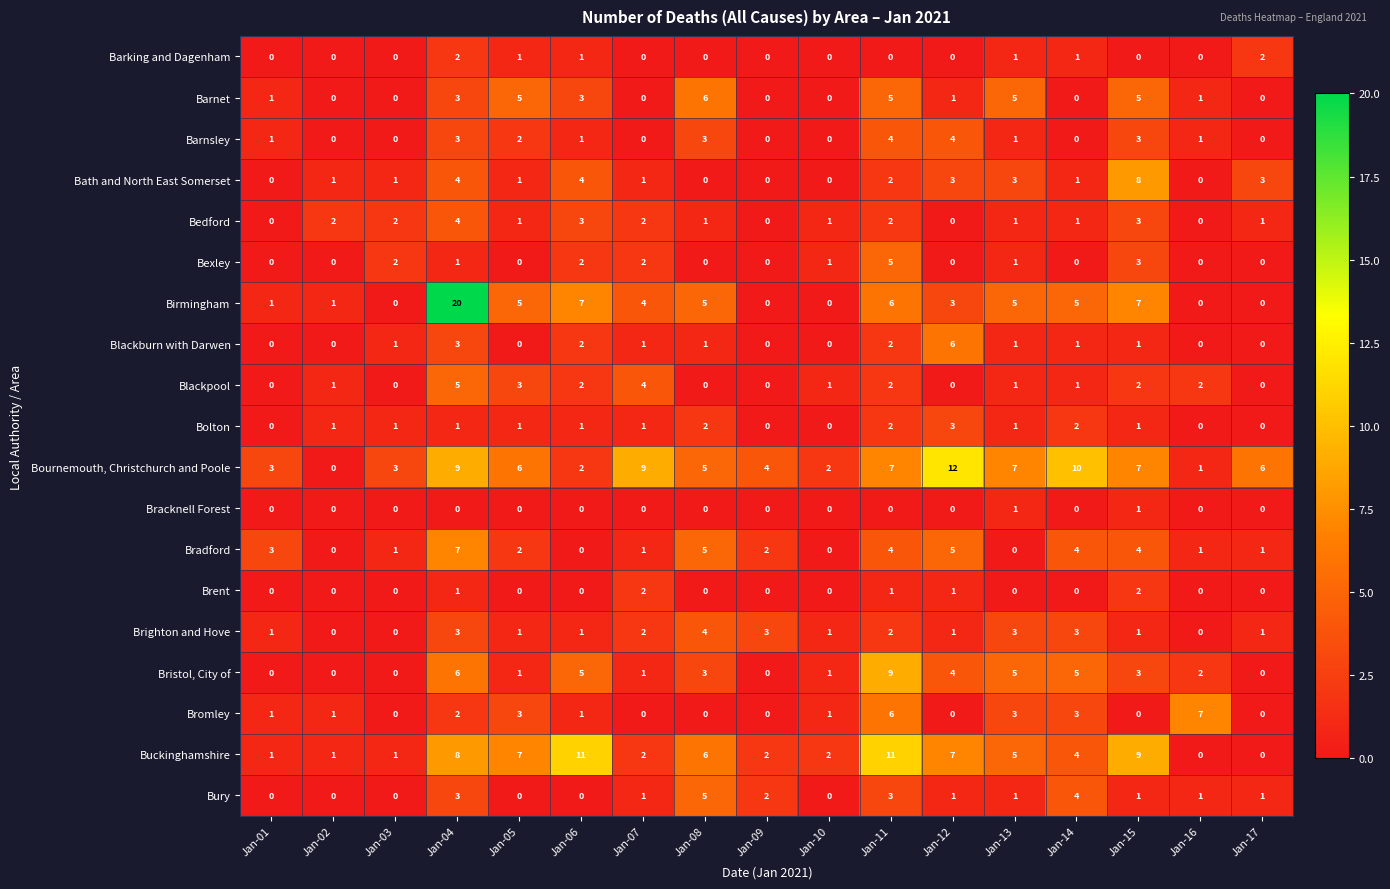

Which series has the largest range (max minus min)?

Birmingham